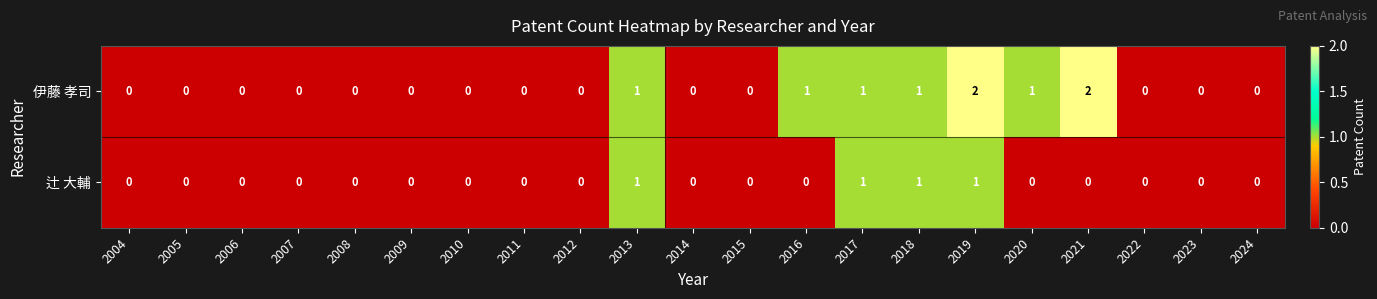

What is the sum of all 伊藤 孝司 values?

9